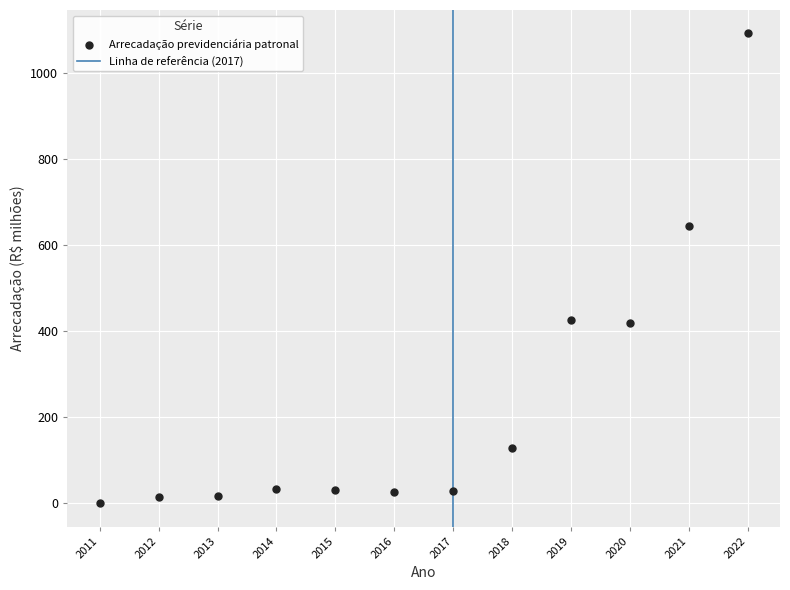

What Y value in the scatter plot is closest to 545?

644.3